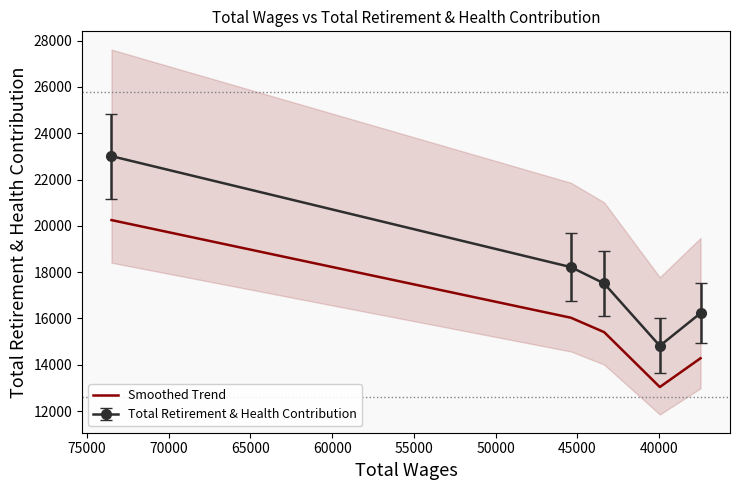

What is the difference between the second highest and minimum values?

2992.0